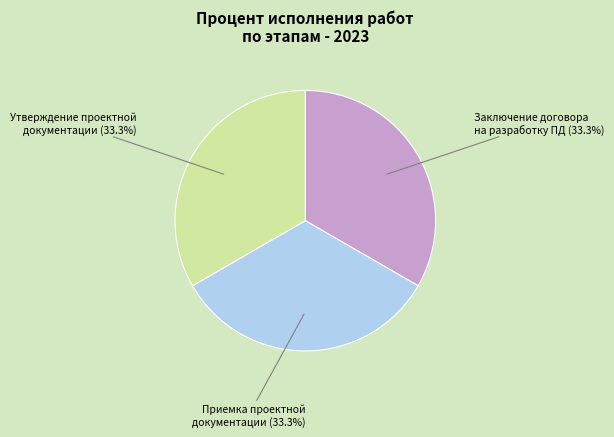

How many slices are in this pie chart?

3